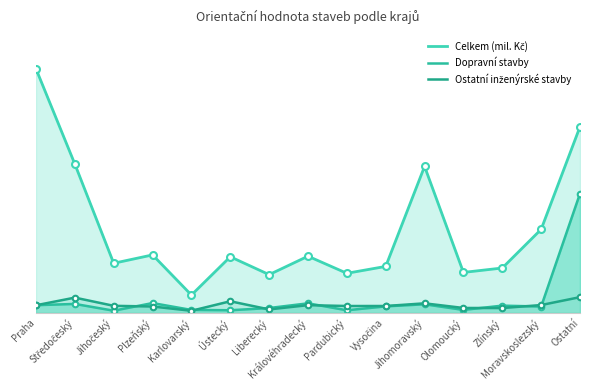

Where does the Ostatní inženýrské stavby series first go above 642?

Praha